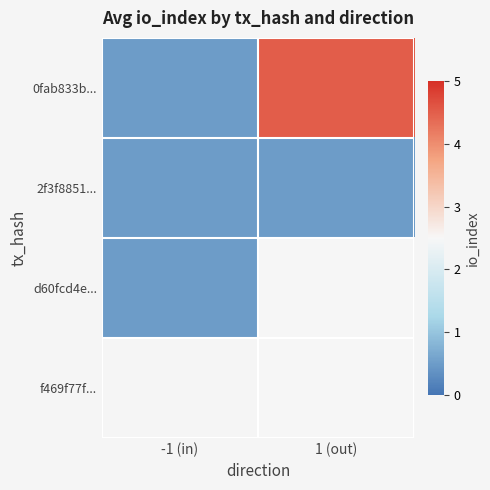

Is it true that 2f3f8851... equals 0.2 at 1 (out)?

False